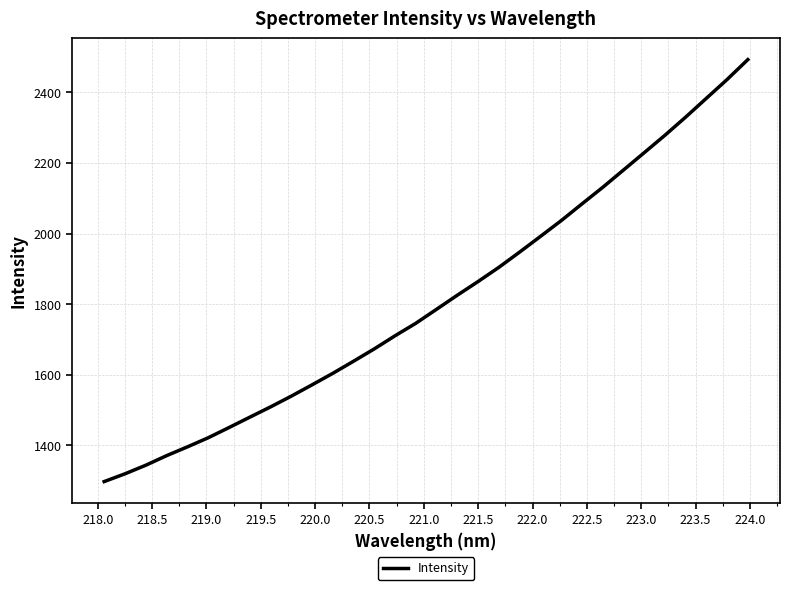

Does the chart display data point markers on the line(s)?

No